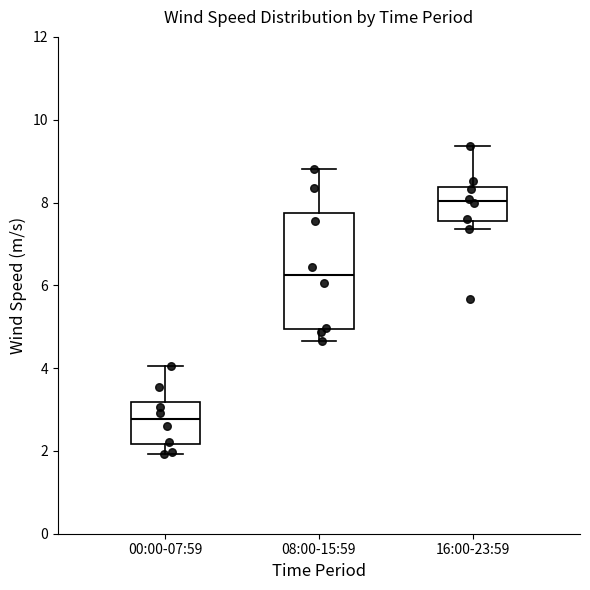

Reading left to right, transcribe this box plot: for each box, give where its median line is, the range the box spans, and where its two whiskers end, as read against the y-axis. The values are not printed on the chart, so give them approximately, as read against the axis.

00:00-07:59: median 2.8, box 2.2 to 3.2, whiskers 2.0 to 4.0
08:00-15:59: median 6.2, box 5.0 to 7.8, whiskers 4.6 to 8.8
16:00-23:59: median 8.0, box 7.6 to 8.4, whiskers 7.4 to 9.4